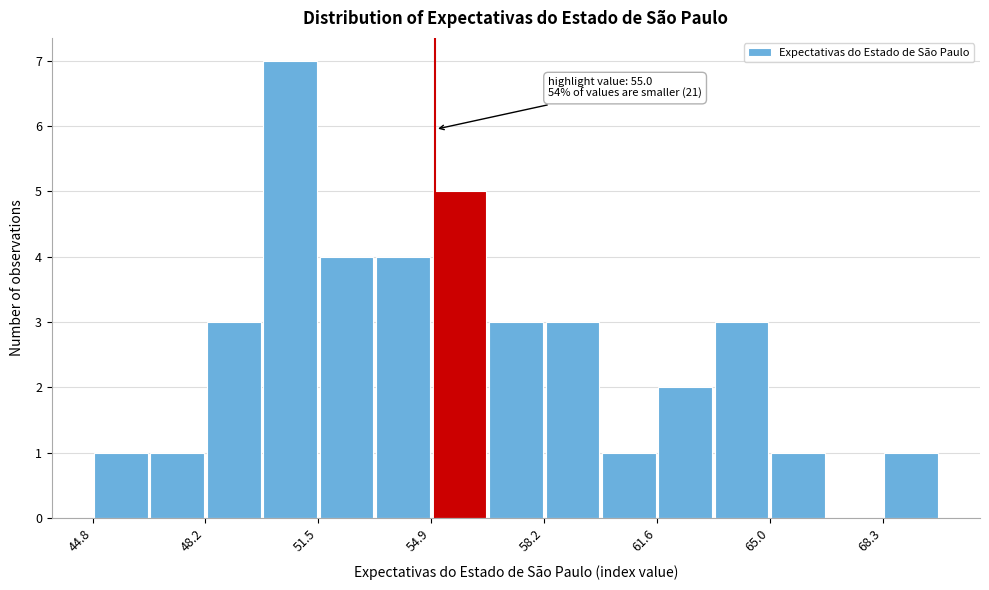

Around what value on the x-axis is the tallest bar? Give the approximate position of its centre, as read against the axis.

50.5